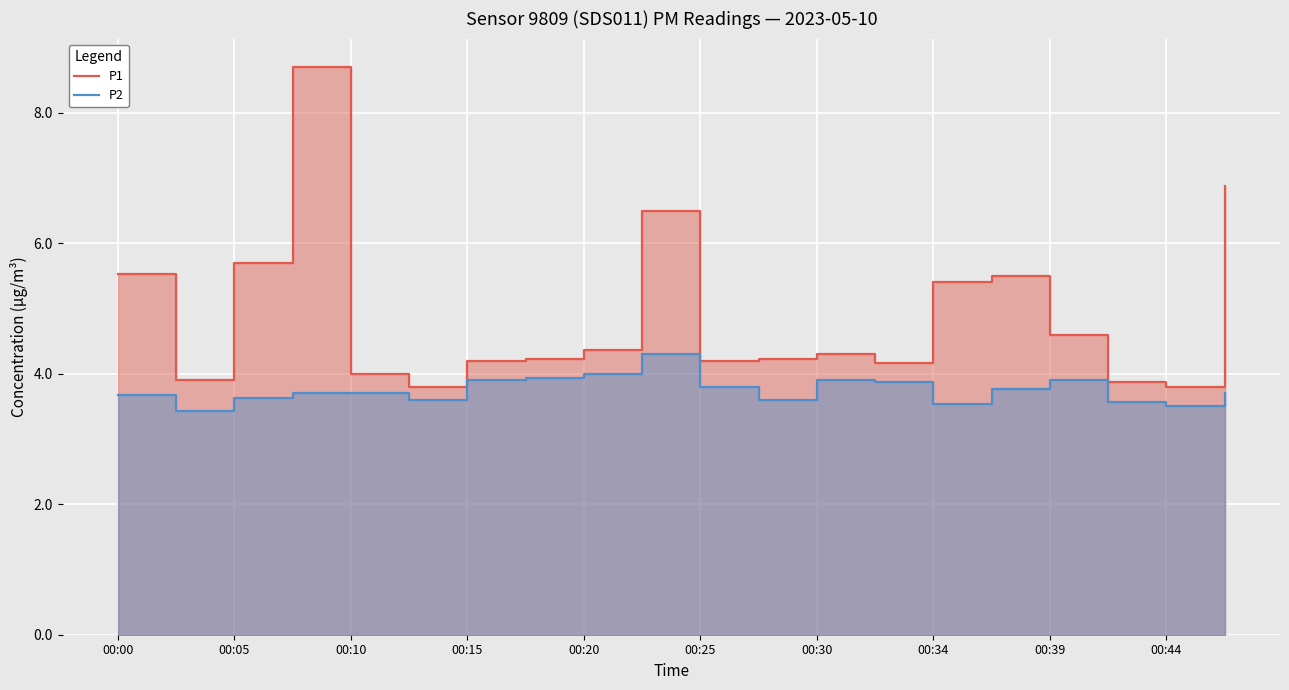

What is the average value of the P1 series?

4.9